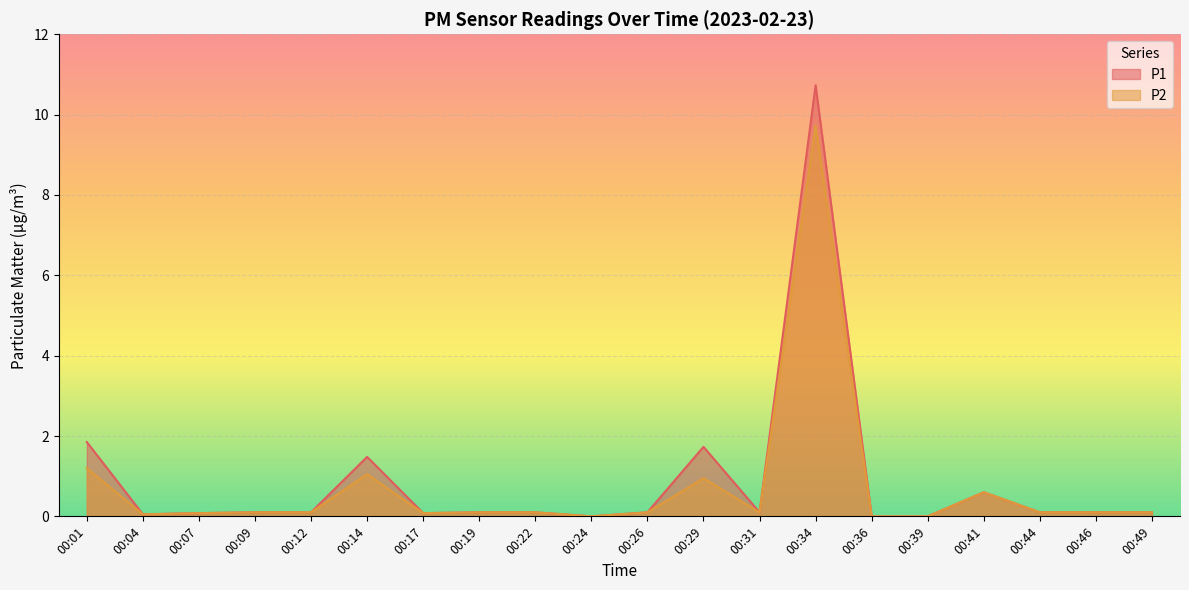

True or false: P2 has more than 1 interior local peaks.

True